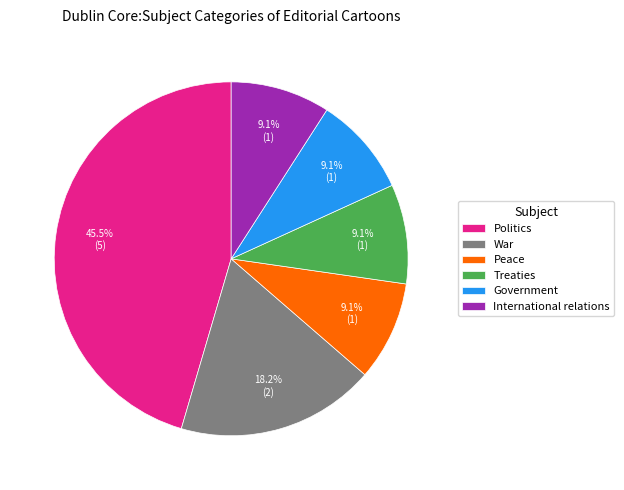

How many segments does this pie chart have?

6